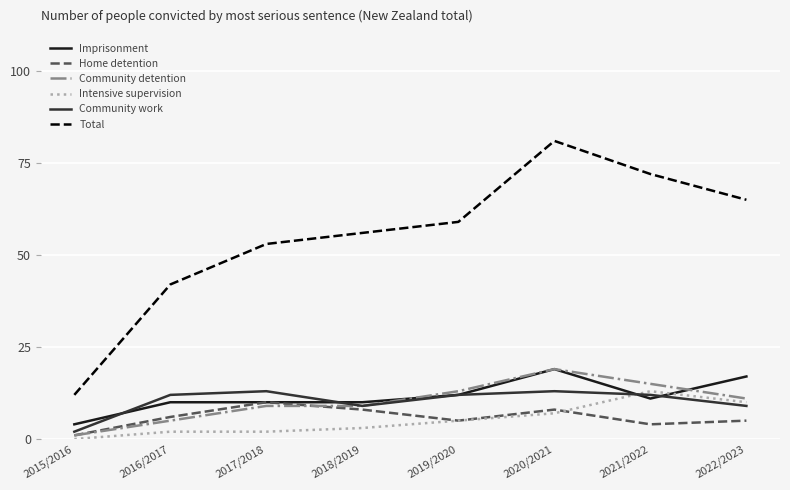

Which series has the widest spread of values?

Total